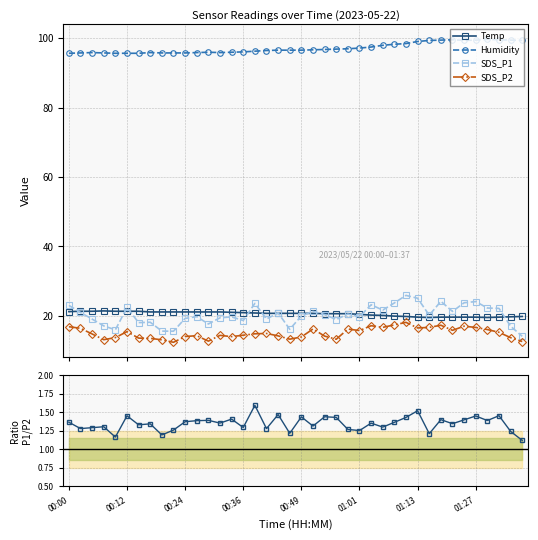

Is the value of Temp at 17 greater than the value of Humidity at 21?

No